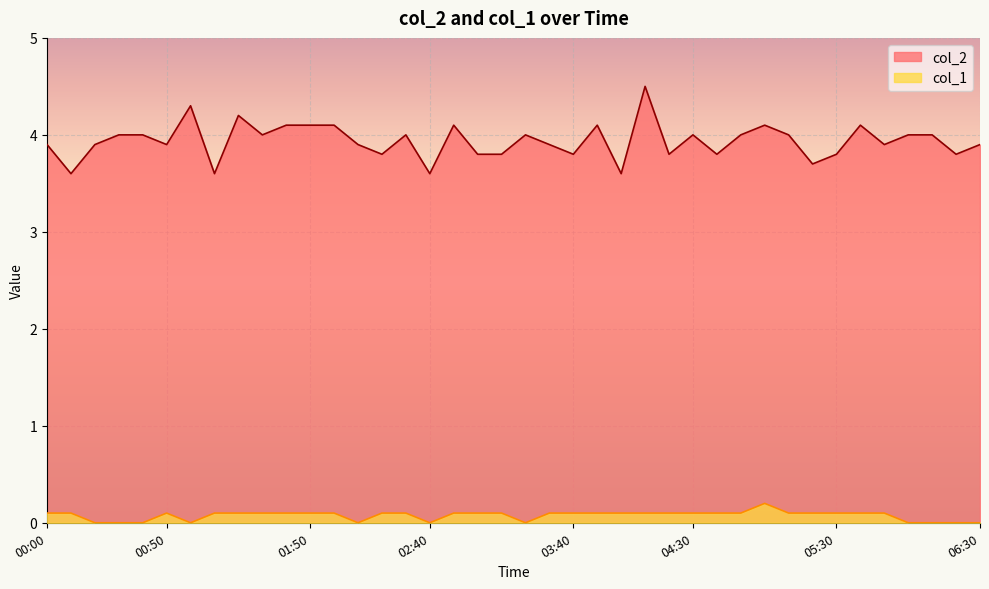

How many col_2 values are between 3 and 4?

30